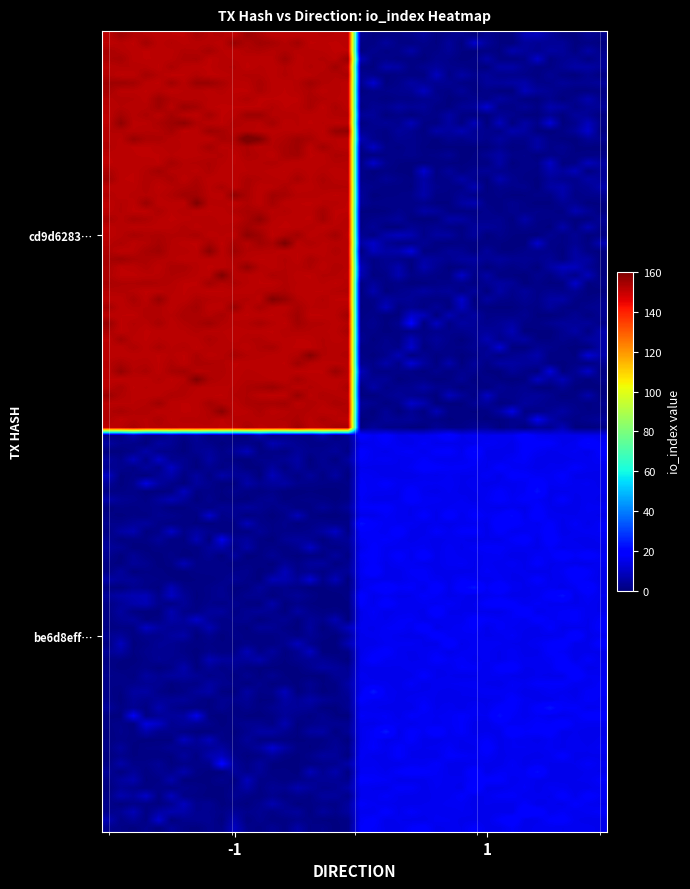

At how many categories does at least one series exceed 137?

1